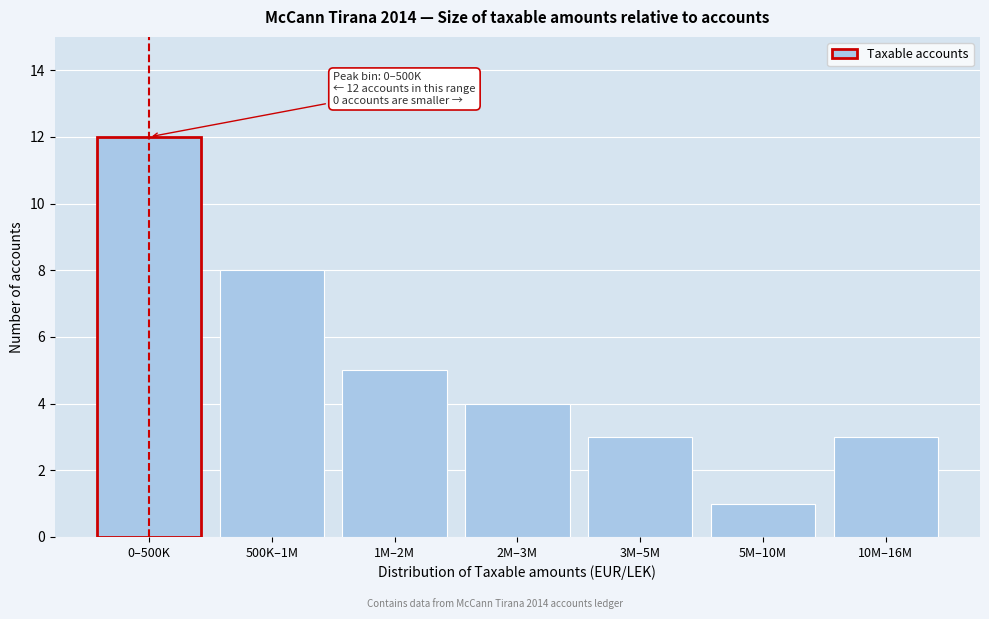

Reading left to right, transcribe all the data shown in this chart.

0–500K=12	500K–1M=8	1M–2M=5	2M–3M=4	3M–5M=3	5M–10M=1	10M–16M=3